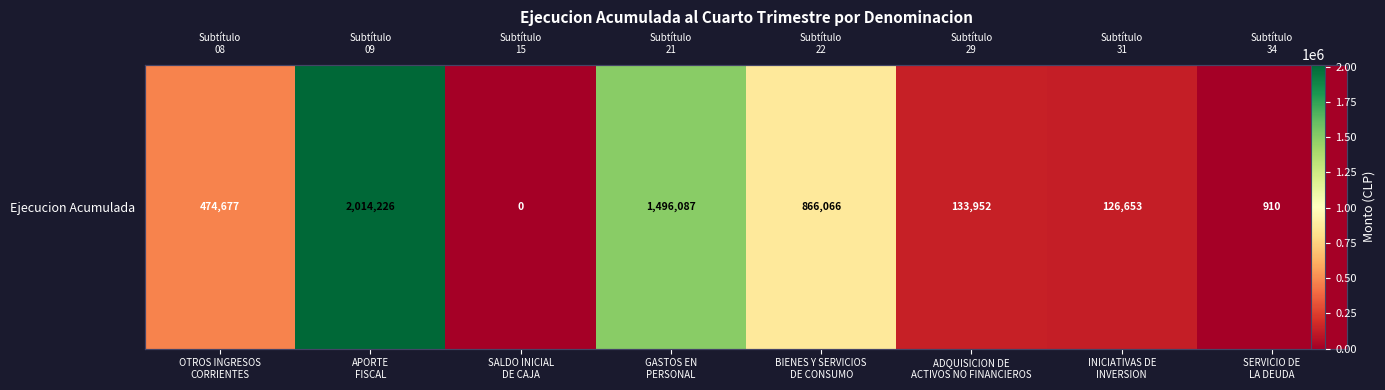

Reading left to right, what are all the values shown in this chart?

474677	2014226	0	1496087	866066	133952	126653	910